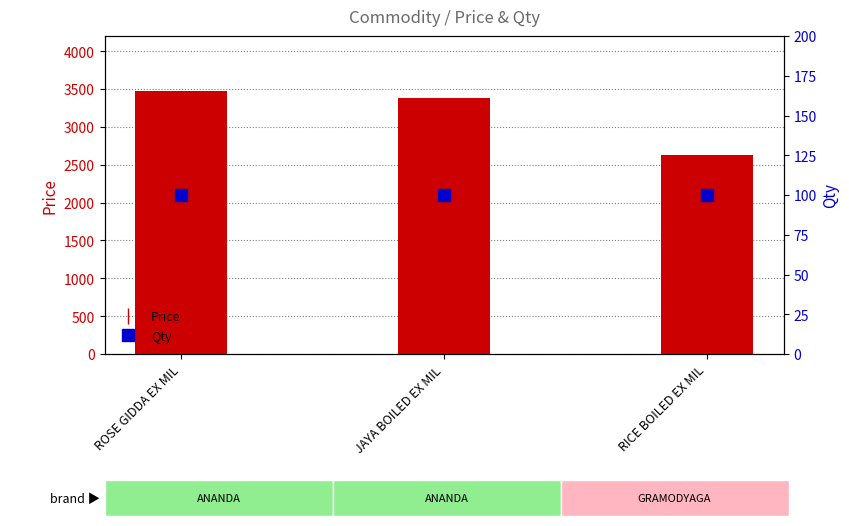

Which series has the largest total across all categories?

Price